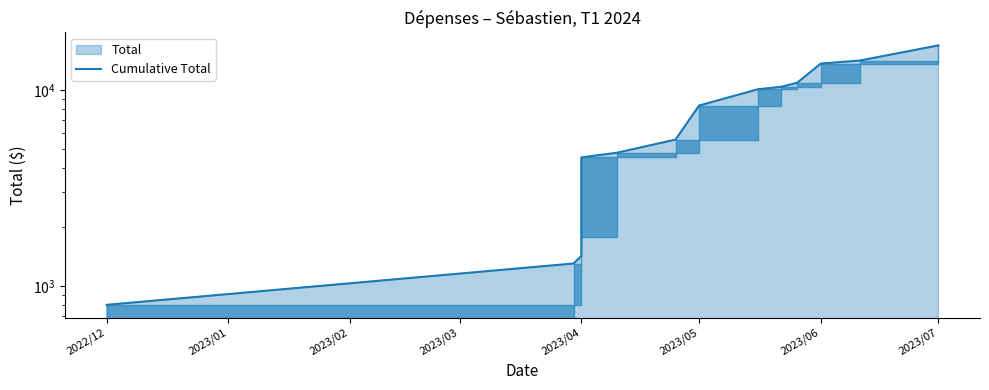

What is the maximum value shown in the chart?

16838.2